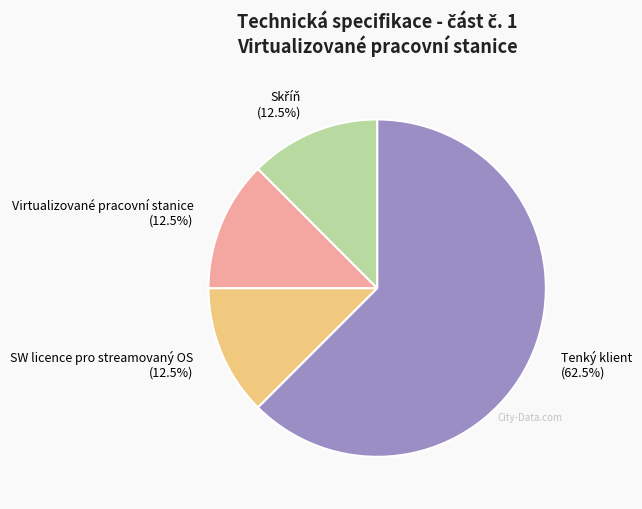

To the nearest percent, what is the average slice percentage?

25%